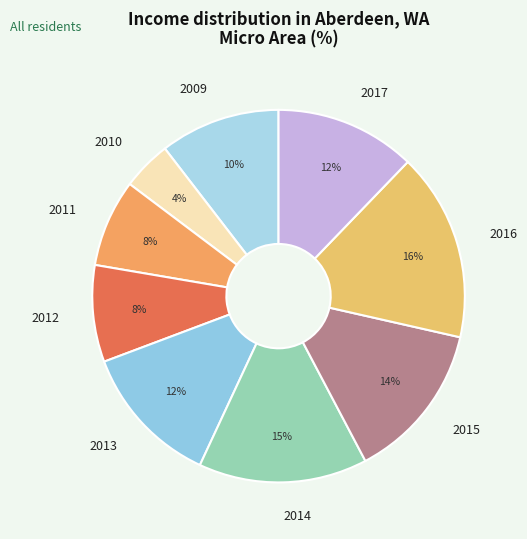

Which has a higher value, 2013 or 2016?

2016